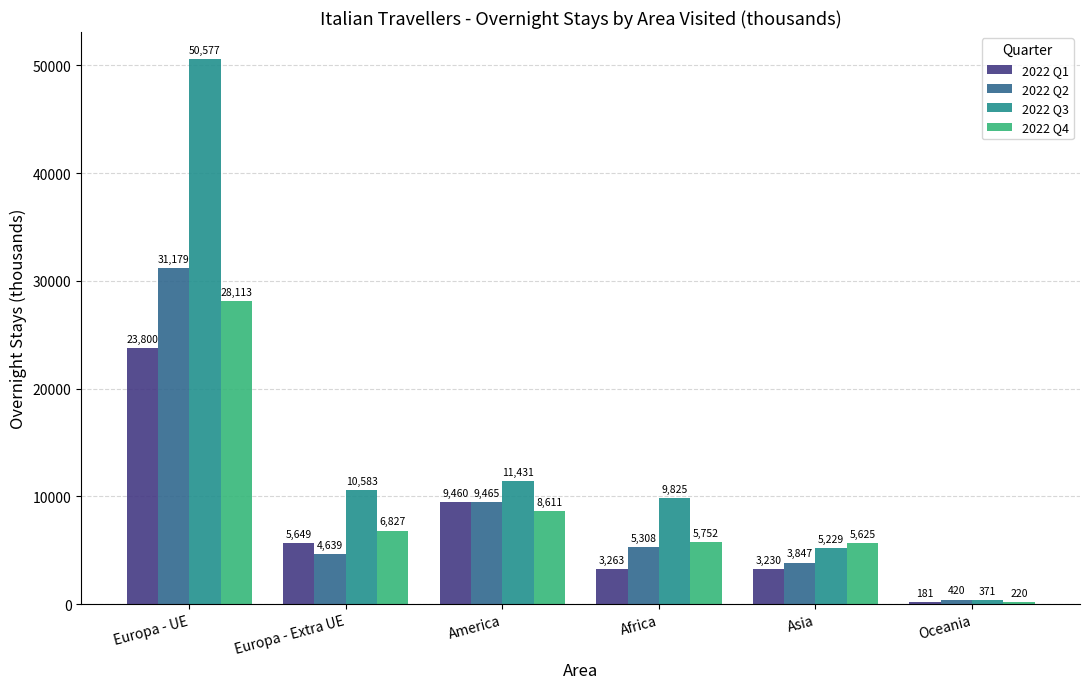

At how many categories does at least one series exceed 9635?

4